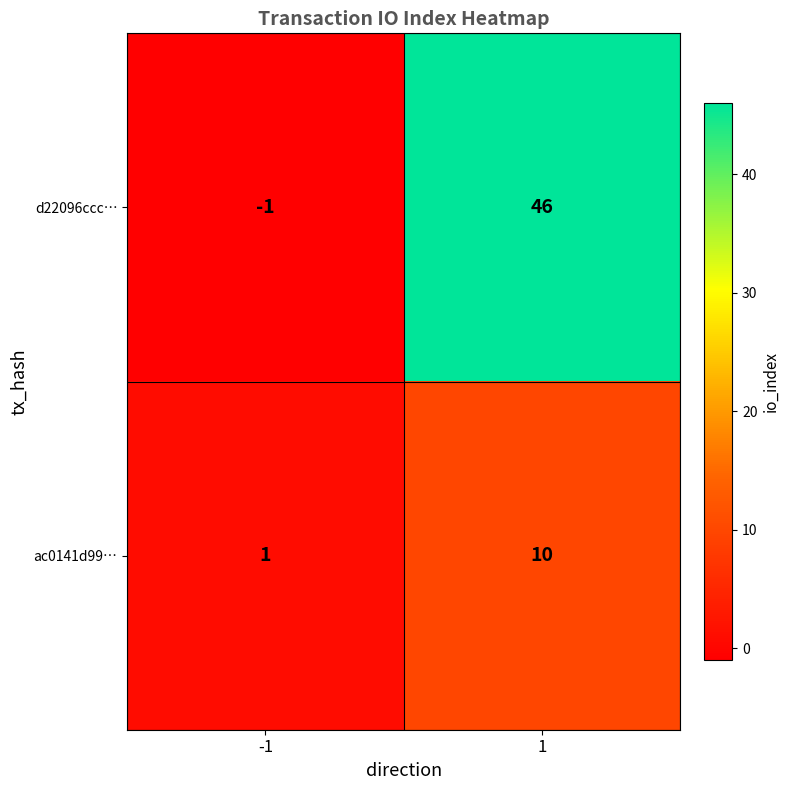

Which series has the widest spread of values?

d22096ccc…